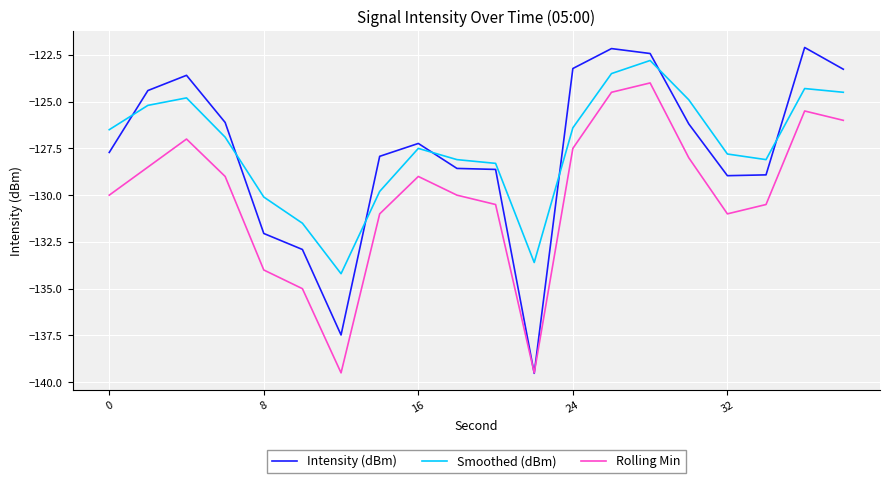

What is the highest value of the Smoothed (dBm) series?

-122.8